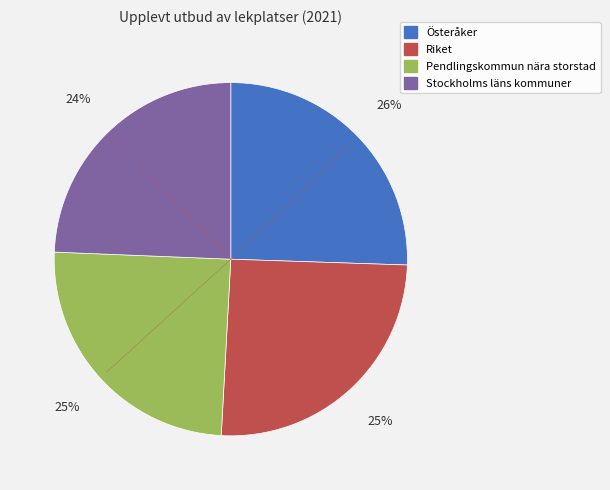

Combined, do Pendlingskommun nära storstad and Stockholms läns kommuner account for over 50%?

No